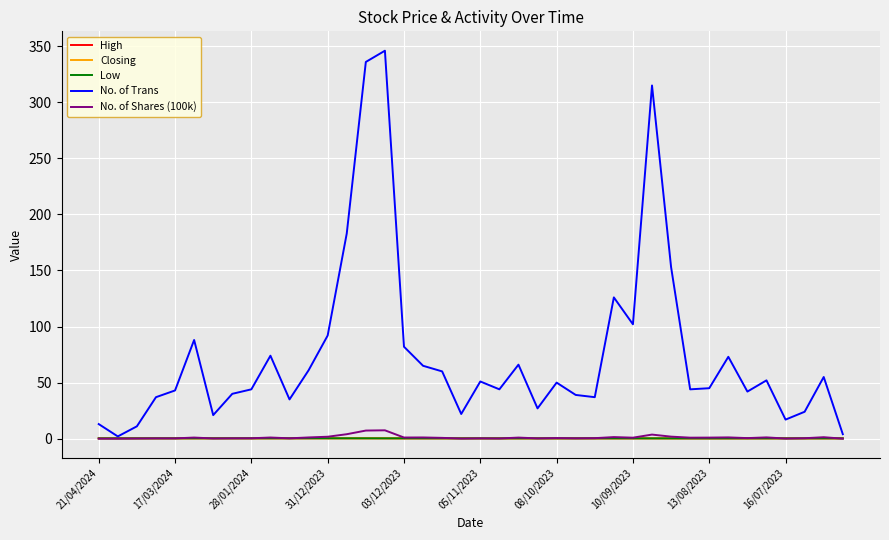

What is the average value of the No. of Shares (100k) series?

1.1